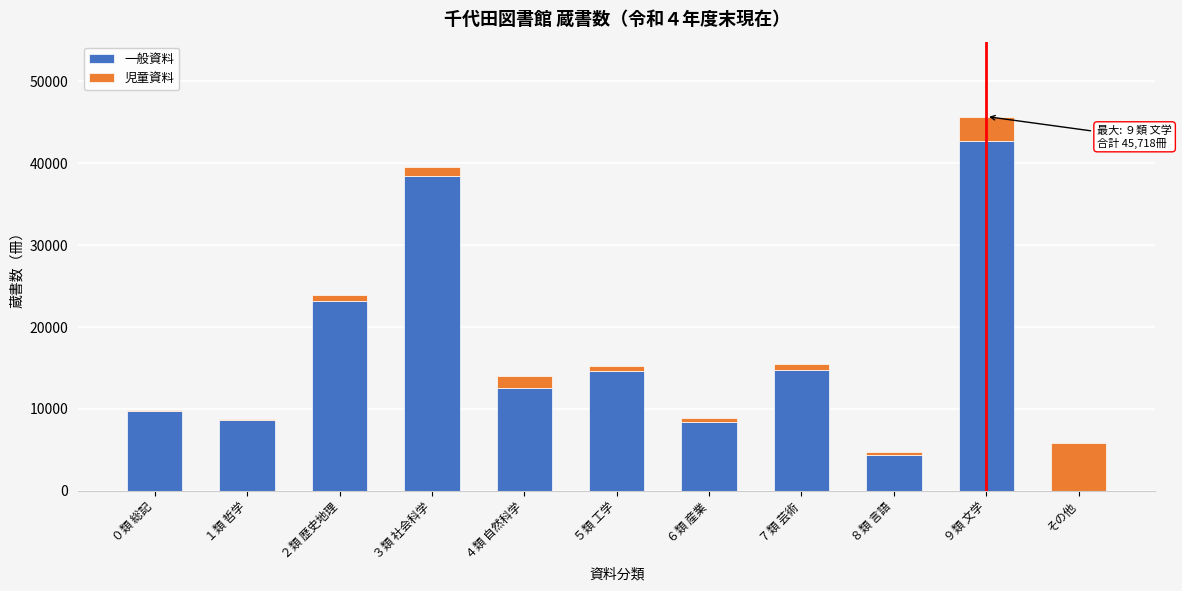

Where is 一般資料 nearest to the value 21360?

２類 歴史地理